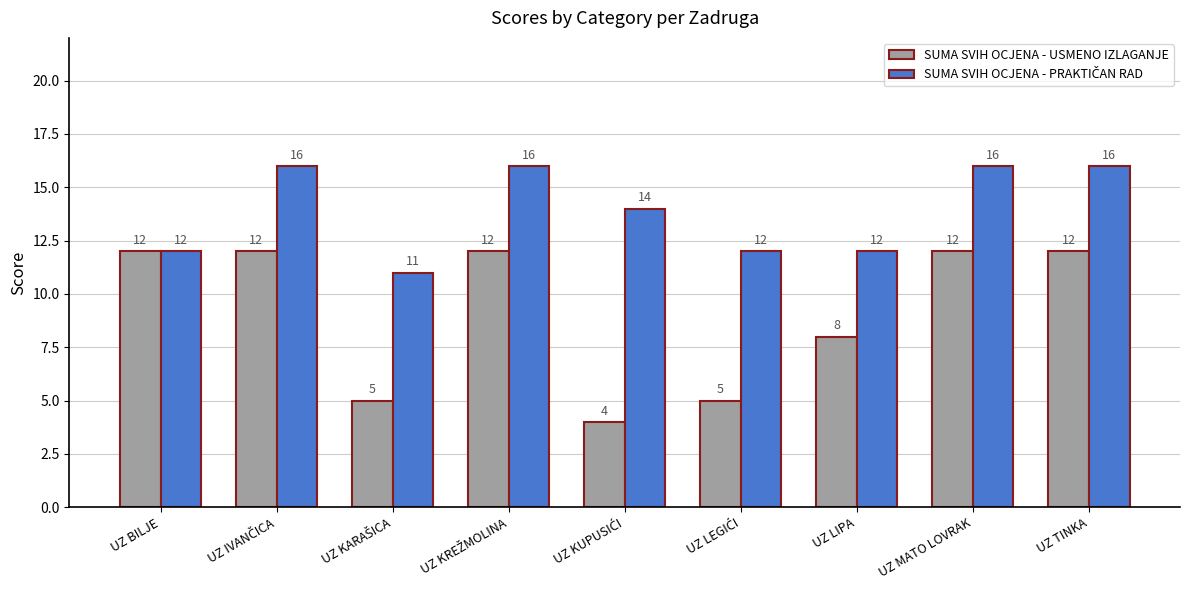

Which series has the widest spread of values?

SUMA SVIH OCJENA - USMENO IZLAGANJE